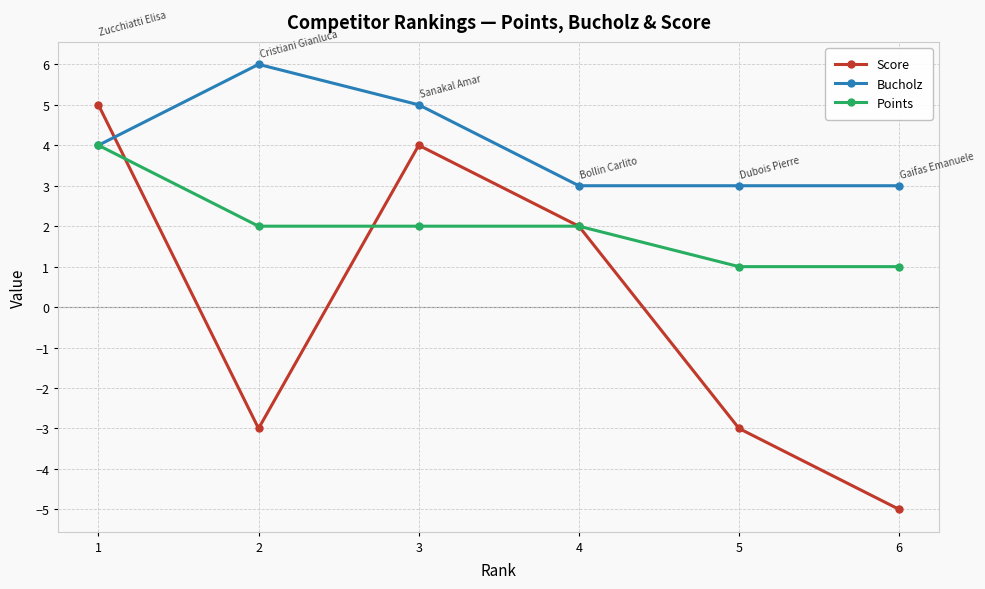

Does the chart have visible grid lines?

Yes